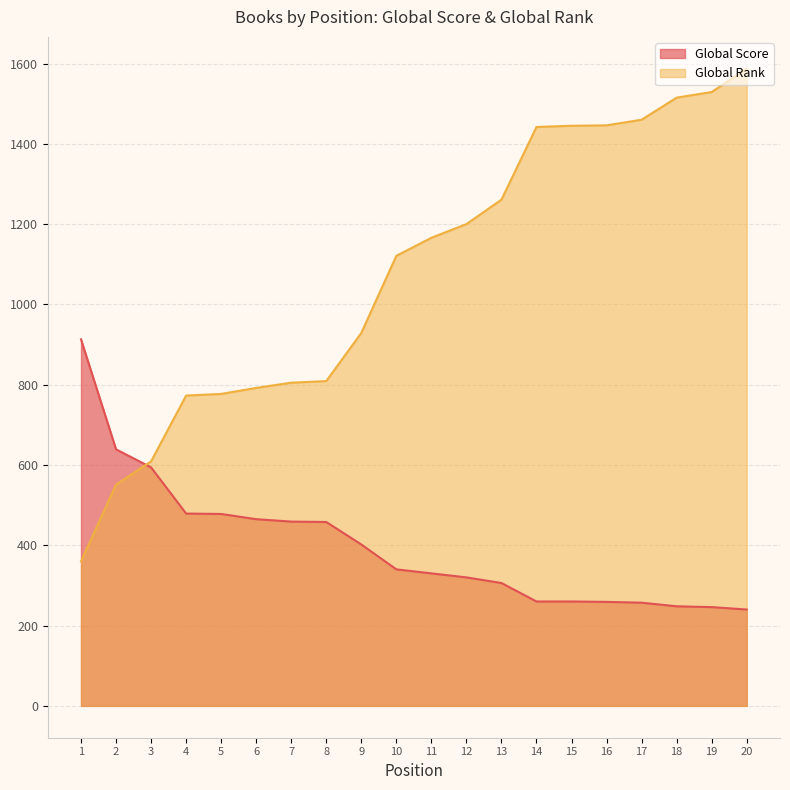

The Global Rank series shows 1081 at 6. True or false?

False